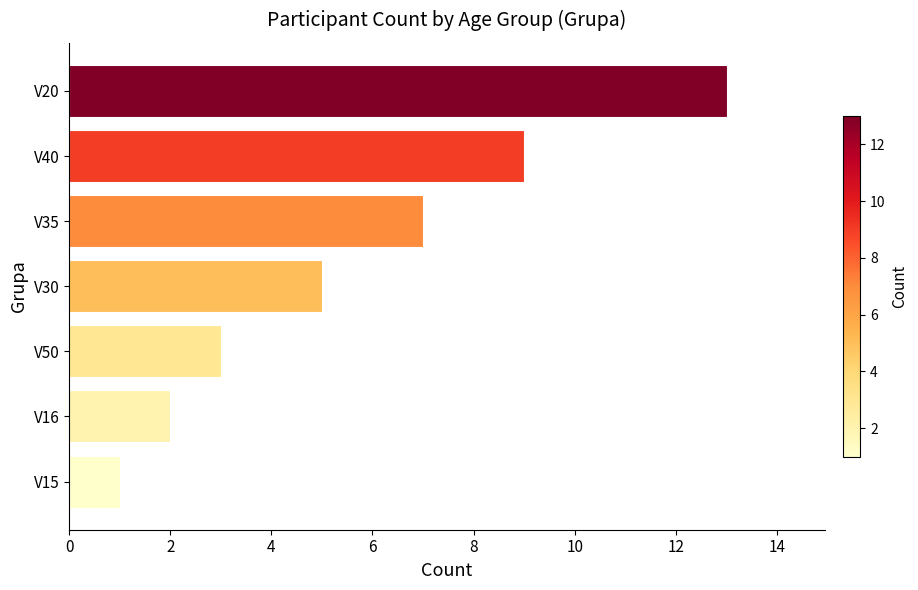

True or false: the data shows 2 at V35.

False